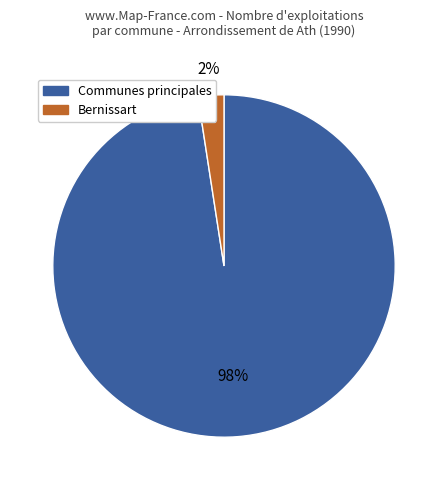

Between Communes principales and Bernissart, which is larger?

Communes principales